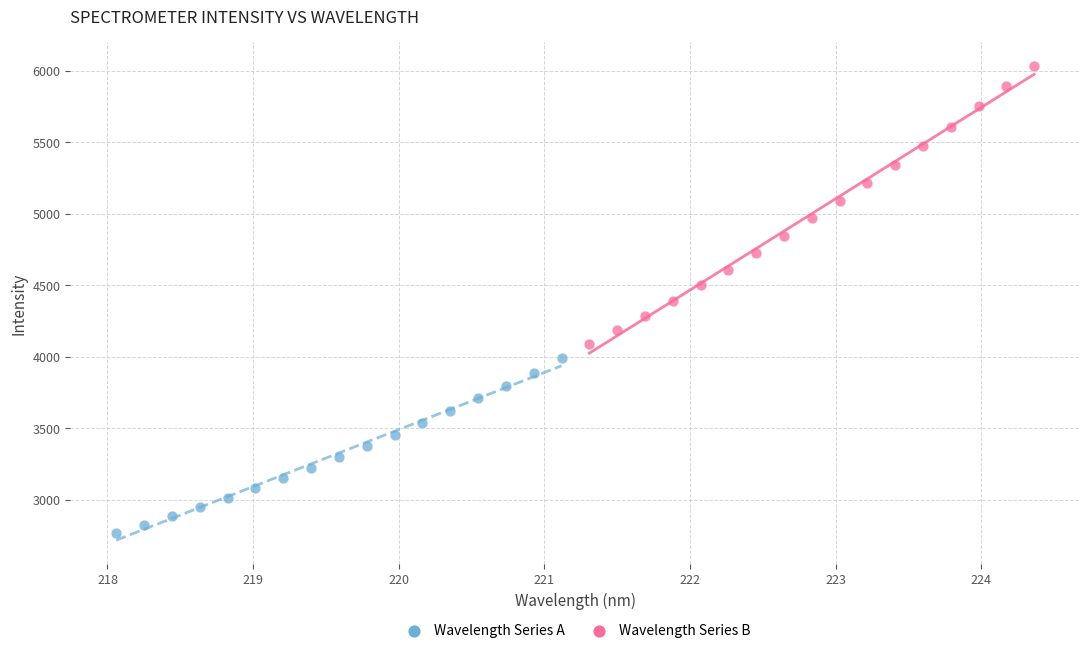

Which series contains the lowest Y value?

Wavelength Series A